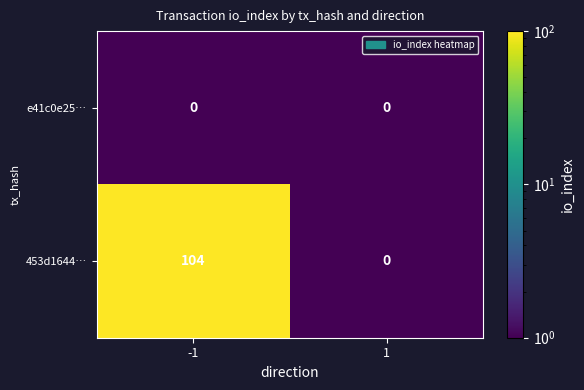

What is the difference between the highest and lowest values at -1?

104